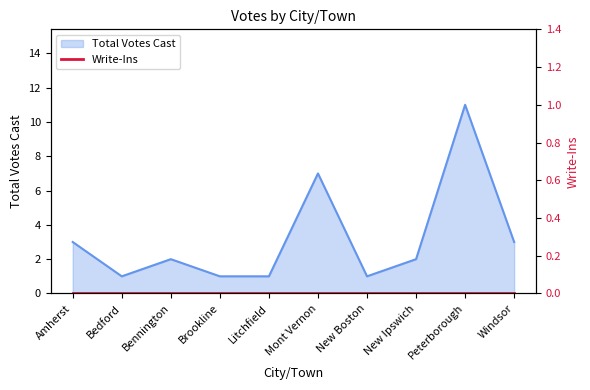

The value of Total Votes Cast at Bedford is 1. True or false?

True